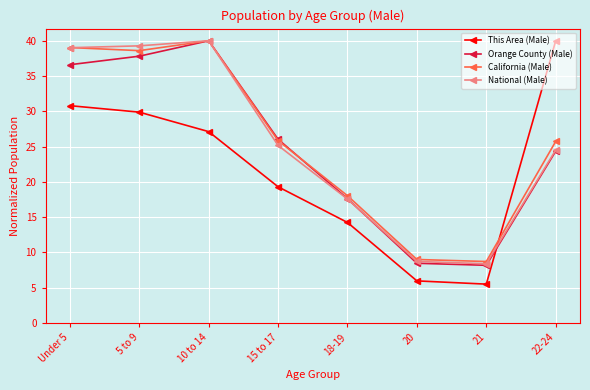

Is the value of This Area (Male) at 15 to 17 greater than the value of National (Male) at Under 5?

No